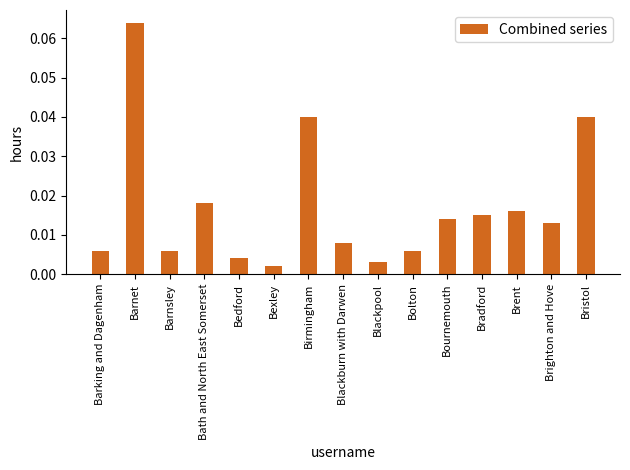

Which category has the highest value across all series?

Barnet